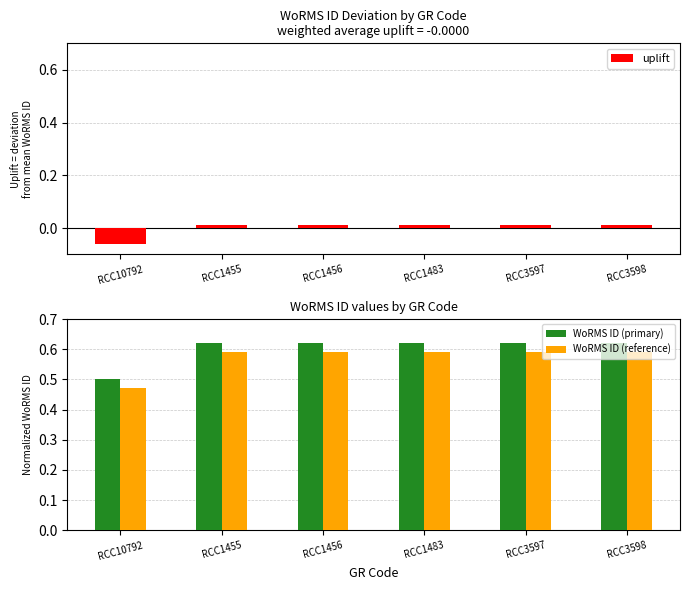

How many negative values does the uplift series have?

1